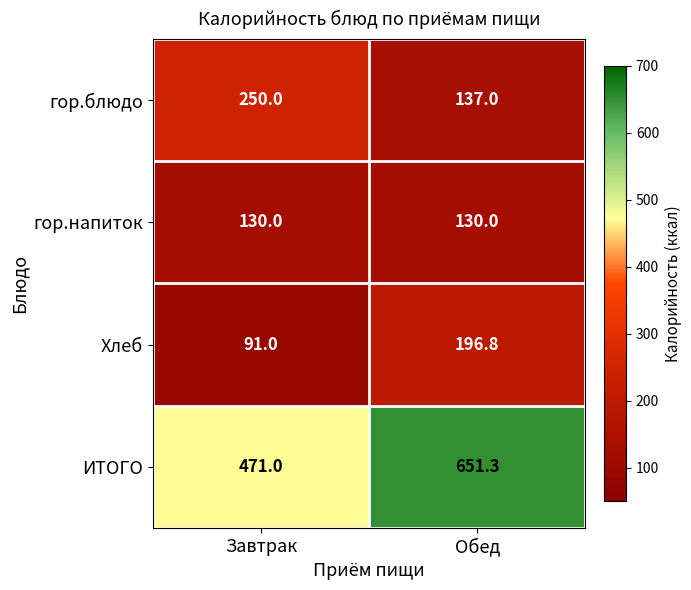

Read the гор.блюдо value at Завтрак.

250.0